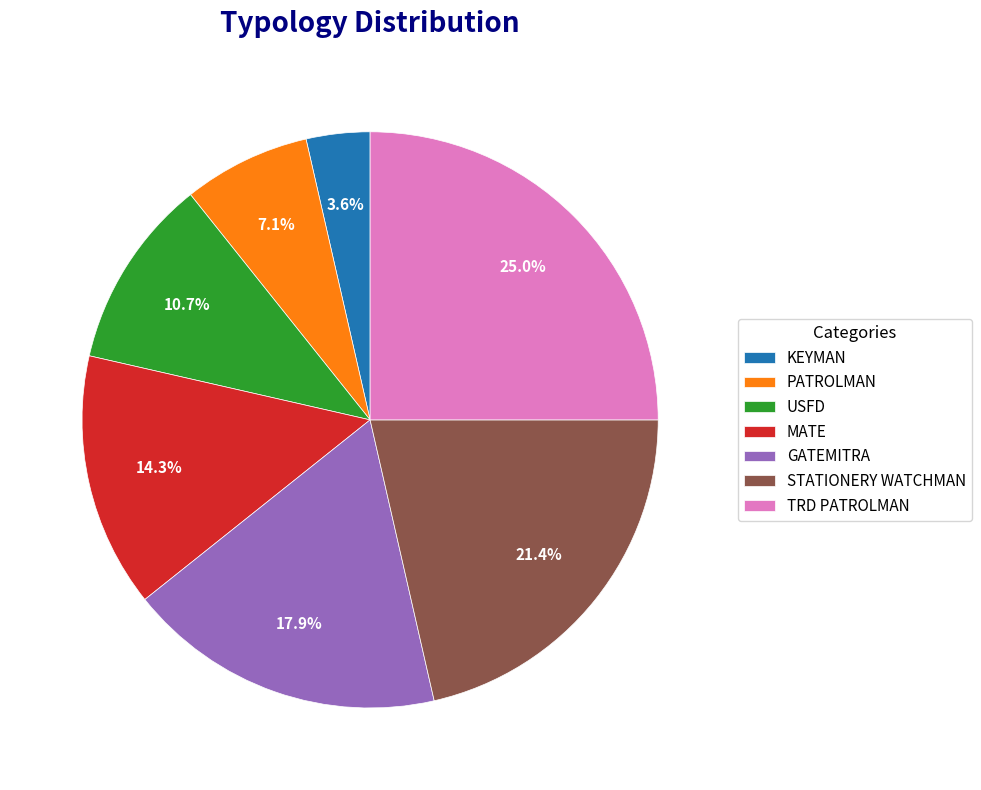

What percentage is the MATE slice, to the nearest percent?

14%